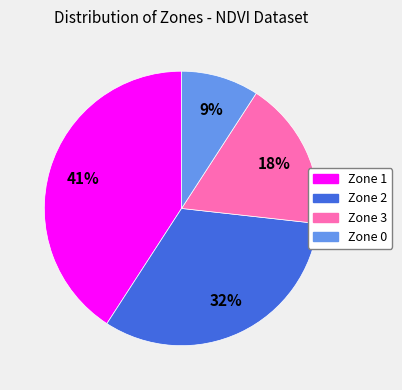

Count the number of slices in the pie.

4